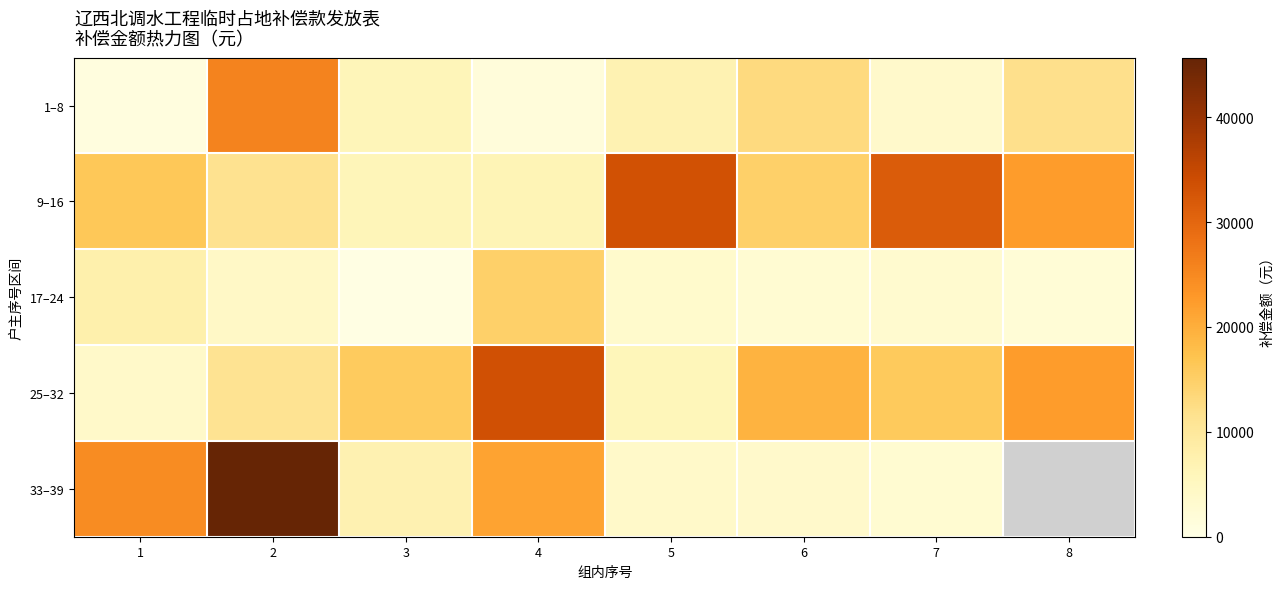

At how many categories does at least one series exceed 13921?

8